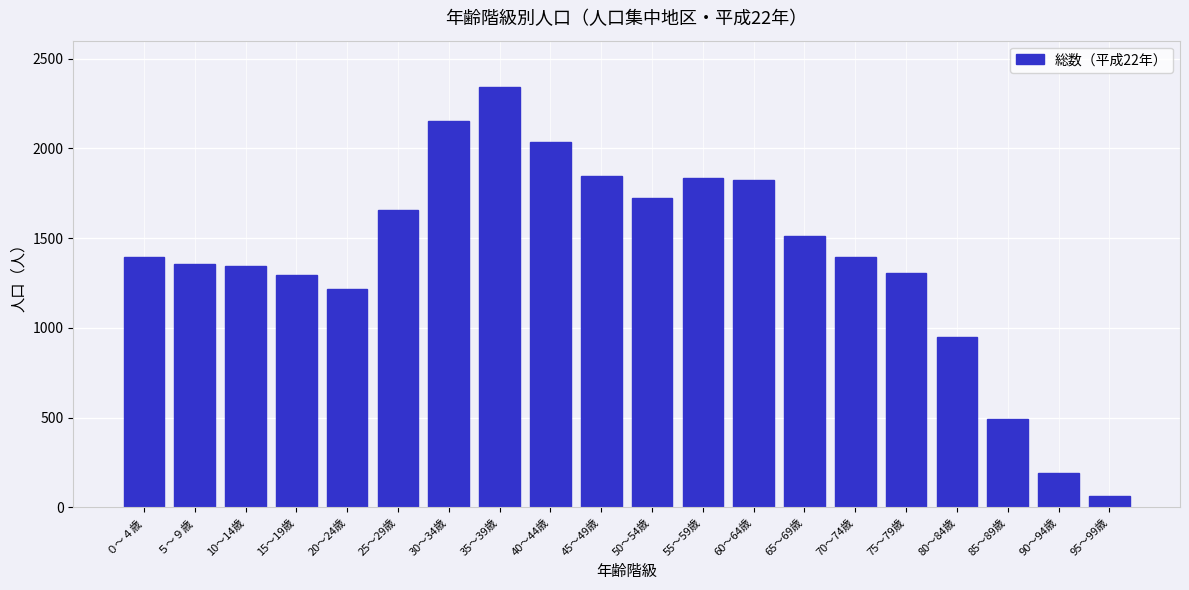

What is the average value?

1396